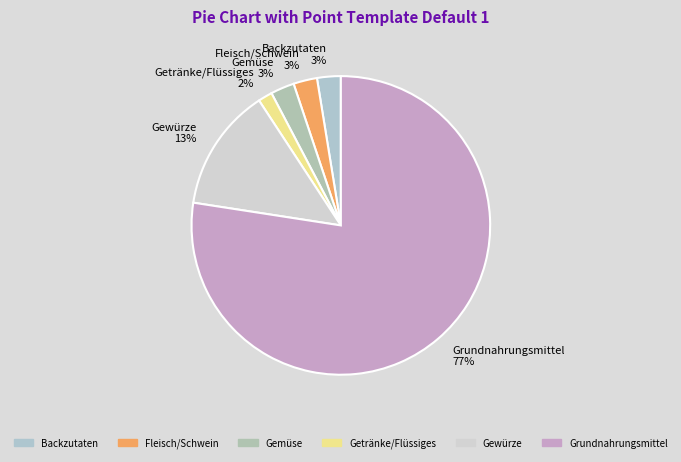

How many slices are in this pie chart?

6